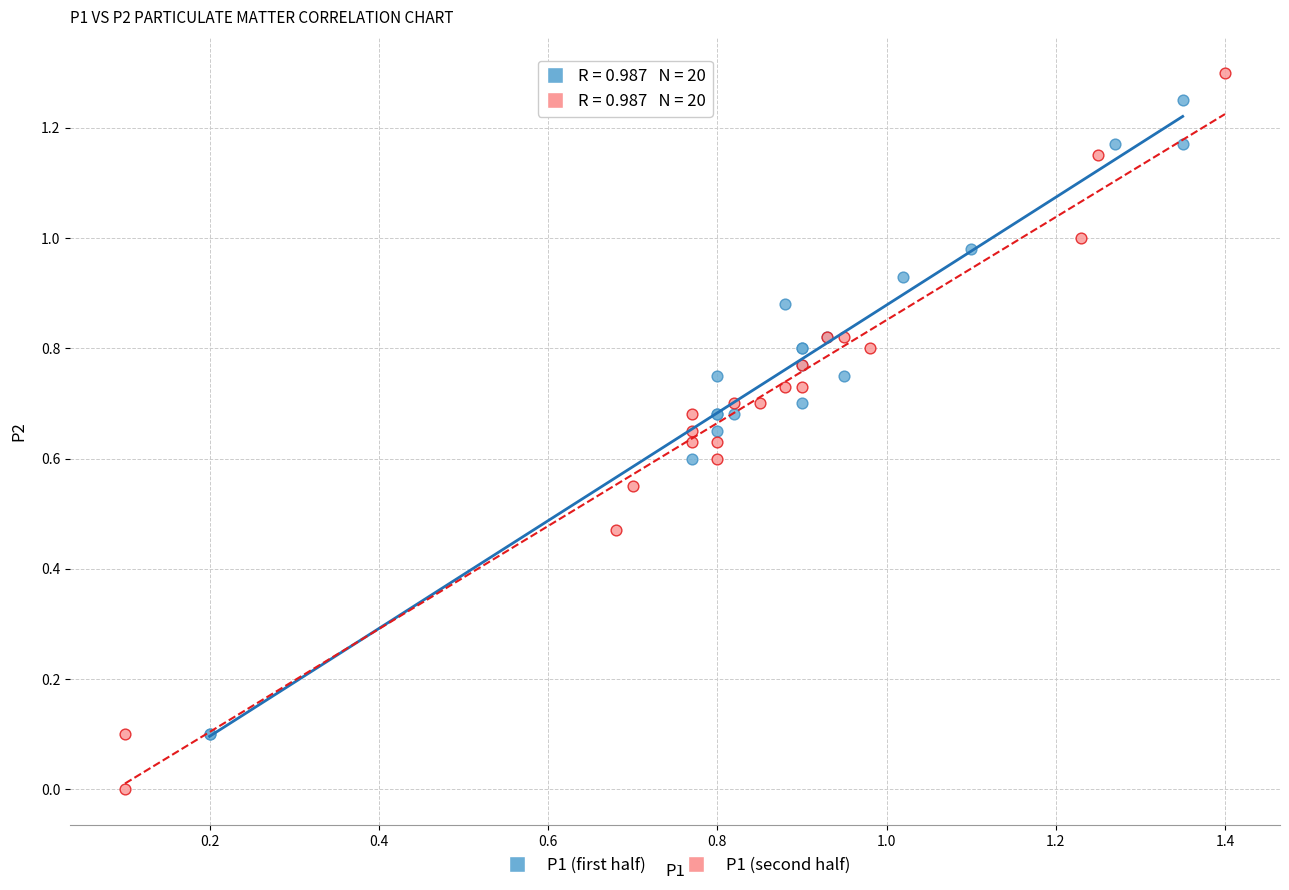

Which series contains the highest Y value?

P1 (second half)